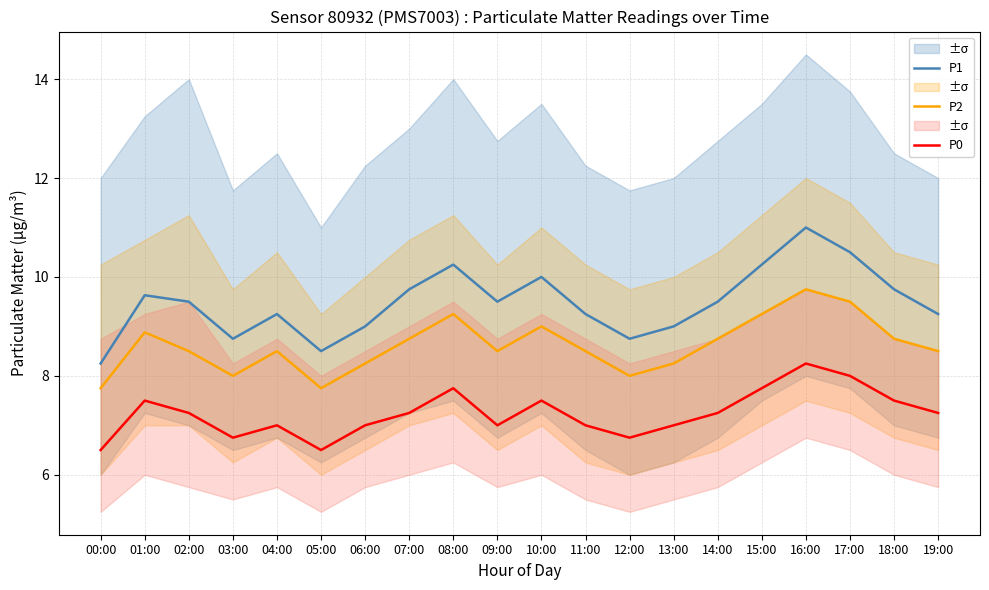

What is the approximate value of P2 at 19:00?

8.5